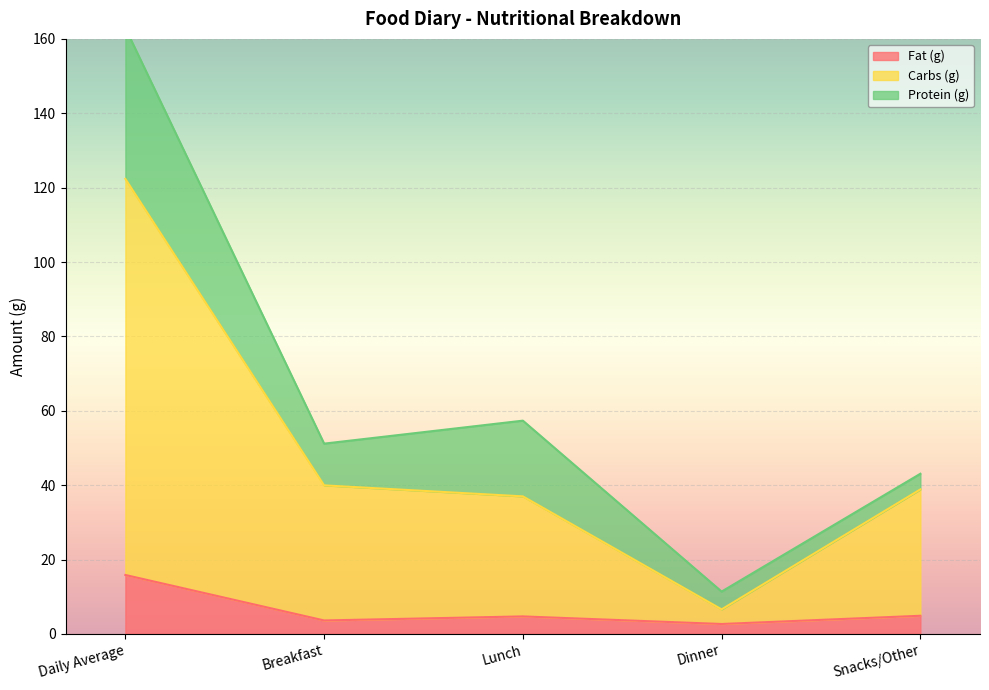

What is the greatest value displayed?

122.4